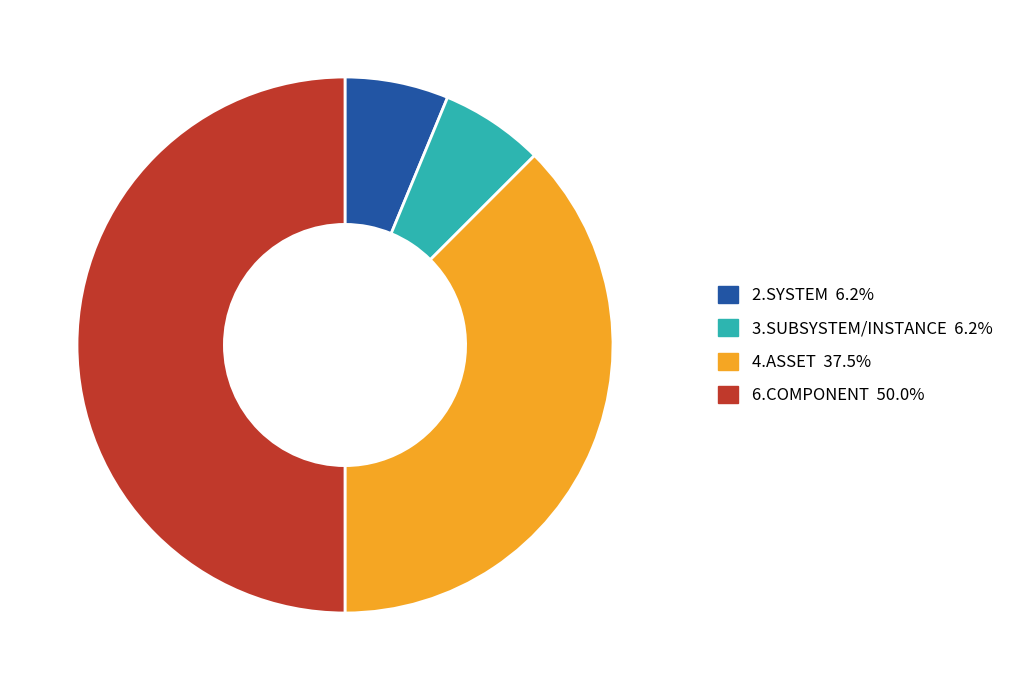

Which category has the biggest portion of the pie?

6.COMPONENT